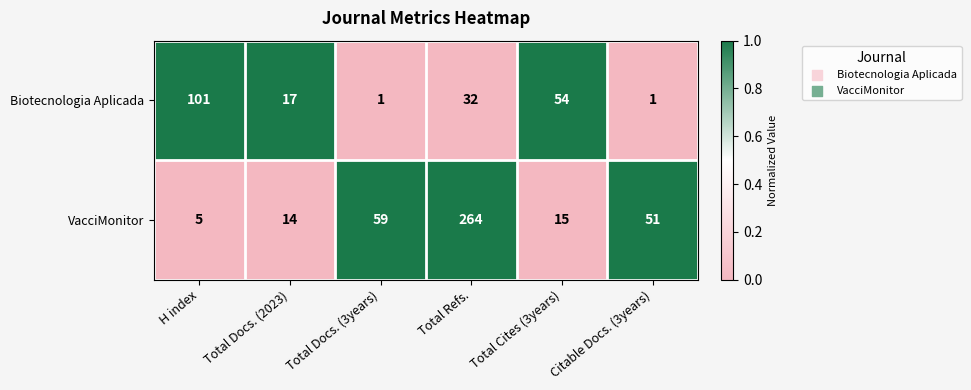

What is the greatest value displayed?

264